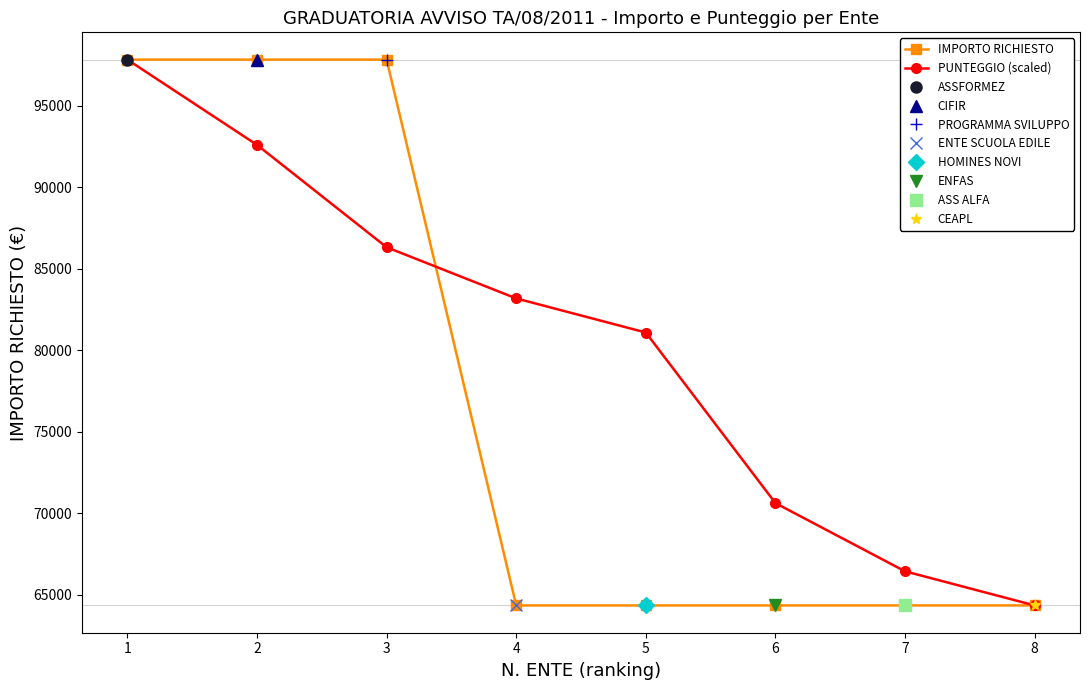

Which series ends up on top after the final intersection of IMPORTO RICHIESTO and PUNTEGGIO (scaled)?

PUNTEGGIO (scaled)